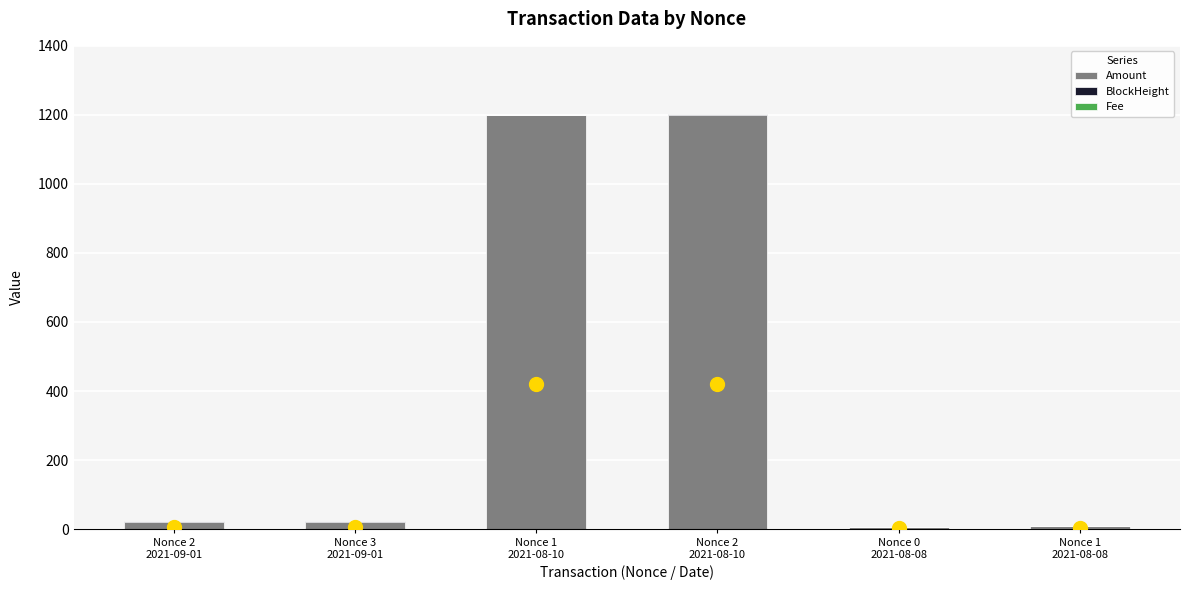

What is the highest value of the Amount series?

1200.0